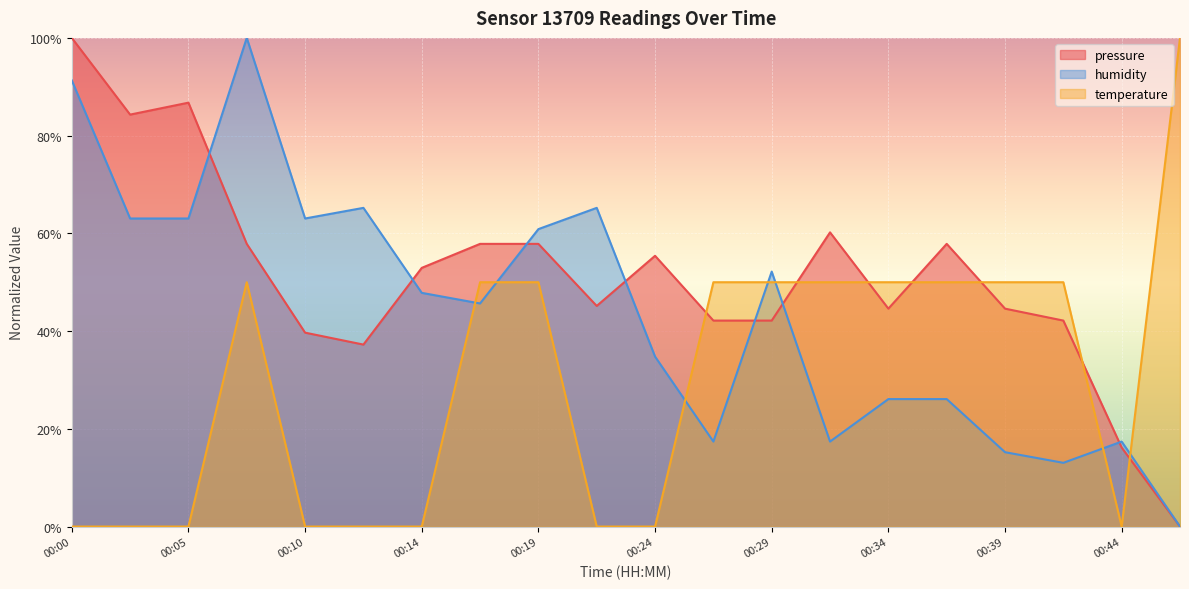

At how many categories does at least one series exceed 43?

19